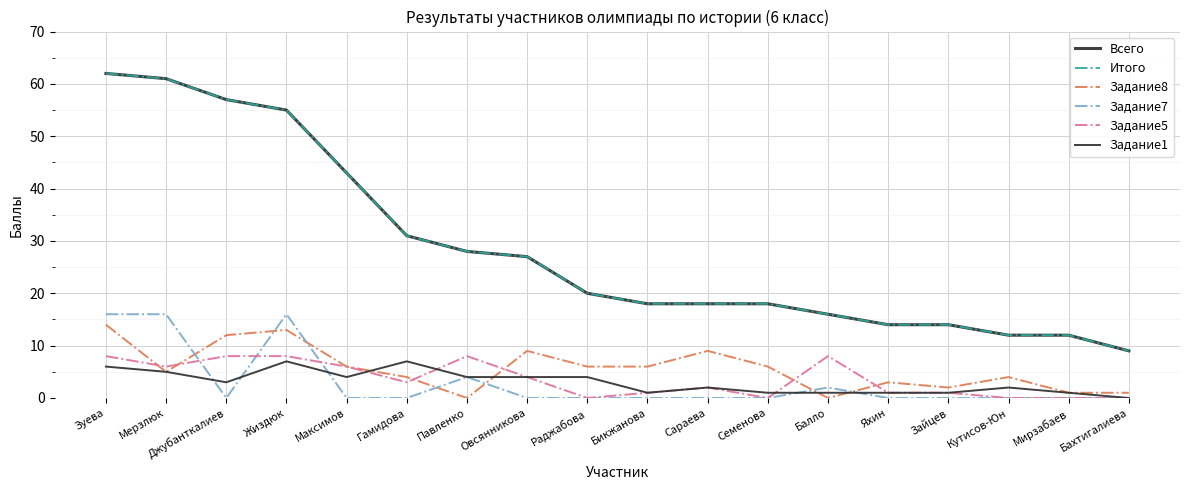

Reading left to right, list all the values displayed in this chart.

Всего: Зуева=62	Мерзлюк=61	Джубанткалиев=57	Жиздюк=55	Максимов=43	Гамидова=31	Павленко=28	Овсянникова=27	Раджабова=20	Бикжанова=18	Сараева=18	Семенова=18	Балло=16	Яхин=14	Зайцев=14	Кутисов-Юн=12	Мирзабаев=12	Бахтигалиева=9
Итого: Зуева=62	Мерзлюк=61	Джубанткалиев=57	Жиздюк=55	Максимов=43	Гамидова=31	Павленко=28	Овсянникова=27	Раджабова=20	Бикжанова=18	Сараева=18	Семенова=18	Балло=16	Яхин=14	Зайцев=14	Кутисов-Юн=12	Мирзабаев=12	Бахтигалиева=9
Задание8: Зуева=14	Мерзлюк=5	Джубанткалиев=12	Жиздюк=13	Максимов=6	Гамидова=4	Павленко=0	Овсянникова=9	Раджабова=6	Бикжанова=6	Сараева=9	Семенова=6	Балло=0	Яхин=3	Зайцев=2	Кутисов-Юн=4	Мирзабаев=1	Бахтигалиева=1
Задание7: Зуева=16	Мерзлюк=16	Джубанткалиев=0	Жиздюк=16	Максимов=0	Гамидова=0	Павленко=4	Овсянникова=0	Раджабова=0	Бикжанова=0	Сараева=0	Семенова=0	Балло=2	Яхин=0	Зайцев=0	Кутисов-Юн=0	Мирзабаев=0	Бахтигалиева=0
Задание5: Зуева=8	Мерзлюк=6	Джубанткалиев=8	Жиздюк=8	Максимов=6	Гамидова=3	Павленко=8	Овсянникова=4	Раджабова=0	Бикжанова=1	Сараева=2	Семенова=0	Балло=8	Яхин=1	Зайцев=1	Кутисов-Юн=0	Мирзабаев=0	Бахтигалиева=0
Задание1: Зуева=6	Мерзлюк=5	Джубанткалиев=3	Жиздюк=7	Максимов=4	Гамидова=7	Павленко=4	Овсянникова=4	Раджабова=4	Бикжанова=1	Сараева=2	Семенова=1	Балло=1	Яхин=1	Зайцев=1	Кутисов-Юн=2	Мирзабаев=1	Бахтигалиева=0